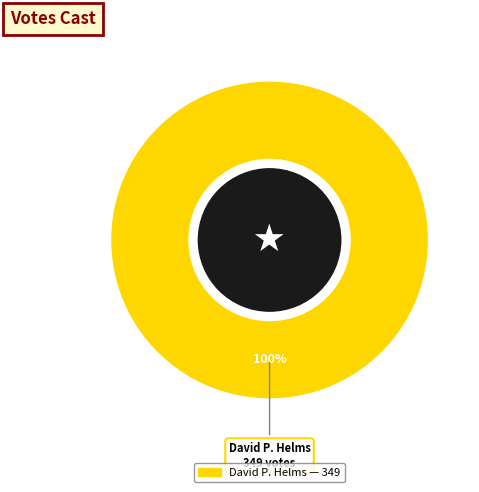

Is there any slice that represents more than half of the pie?

Yes